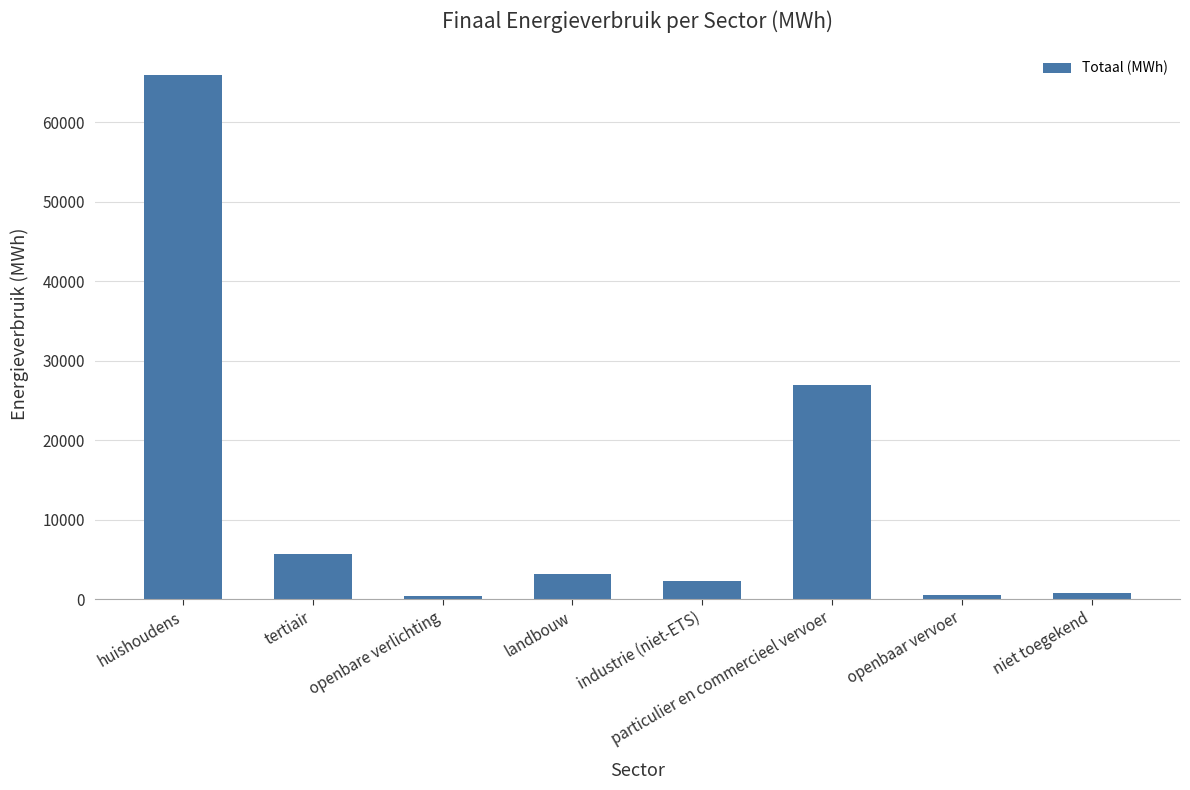

What is the average value?

13201.9